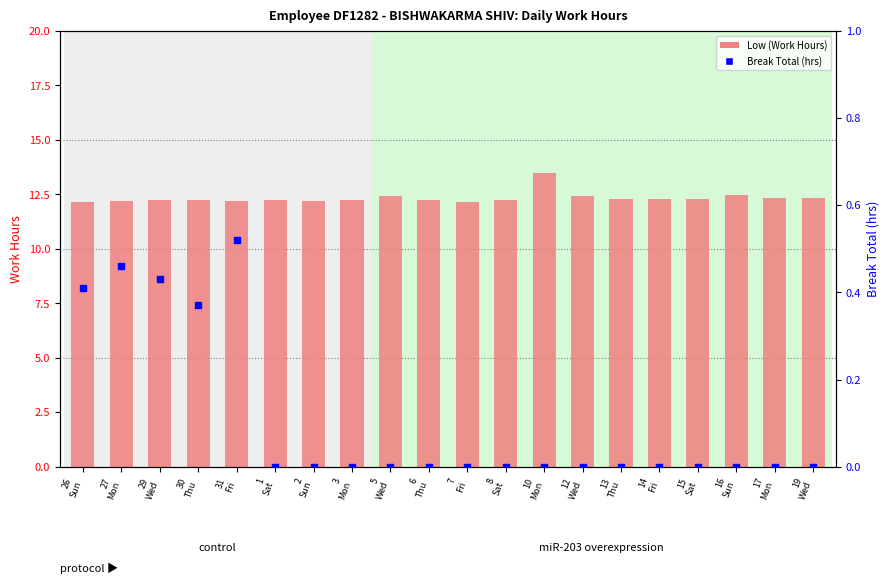

Which series has the widest spread of Y values?

Low (Work Hours)